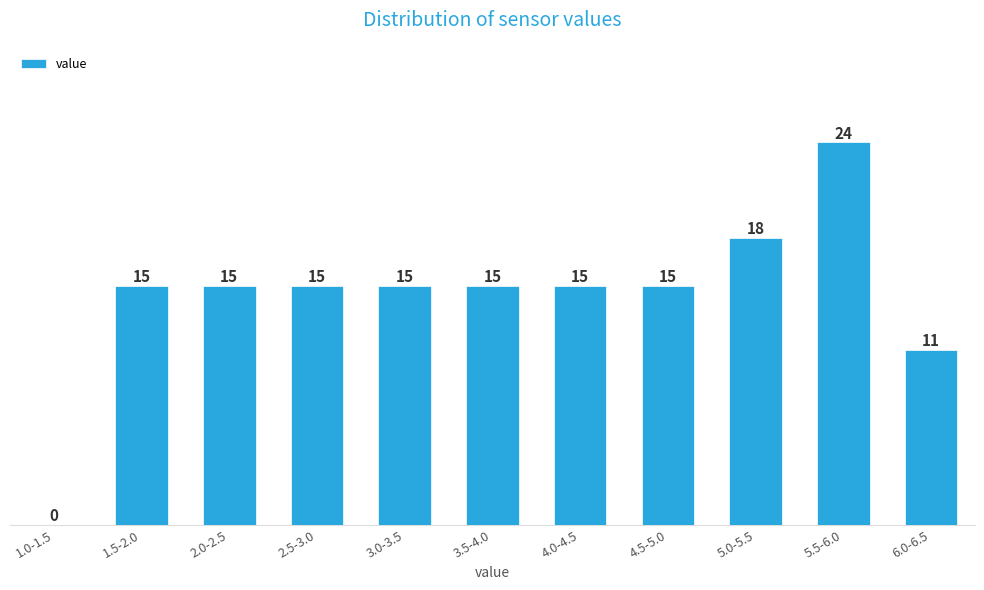

Reading left to right, transcribe all the data shown in this chart.

1.0-1.5=0	1.5-2.0=15	2.0-2.5=15	2.5-3.0=15	3.0-3.5=15	3.5-4.0=15	4.0-4.5=15	4.5-5.0=15	5.0-5.5=18	5.5-6.0=24	6.0-6.5=11